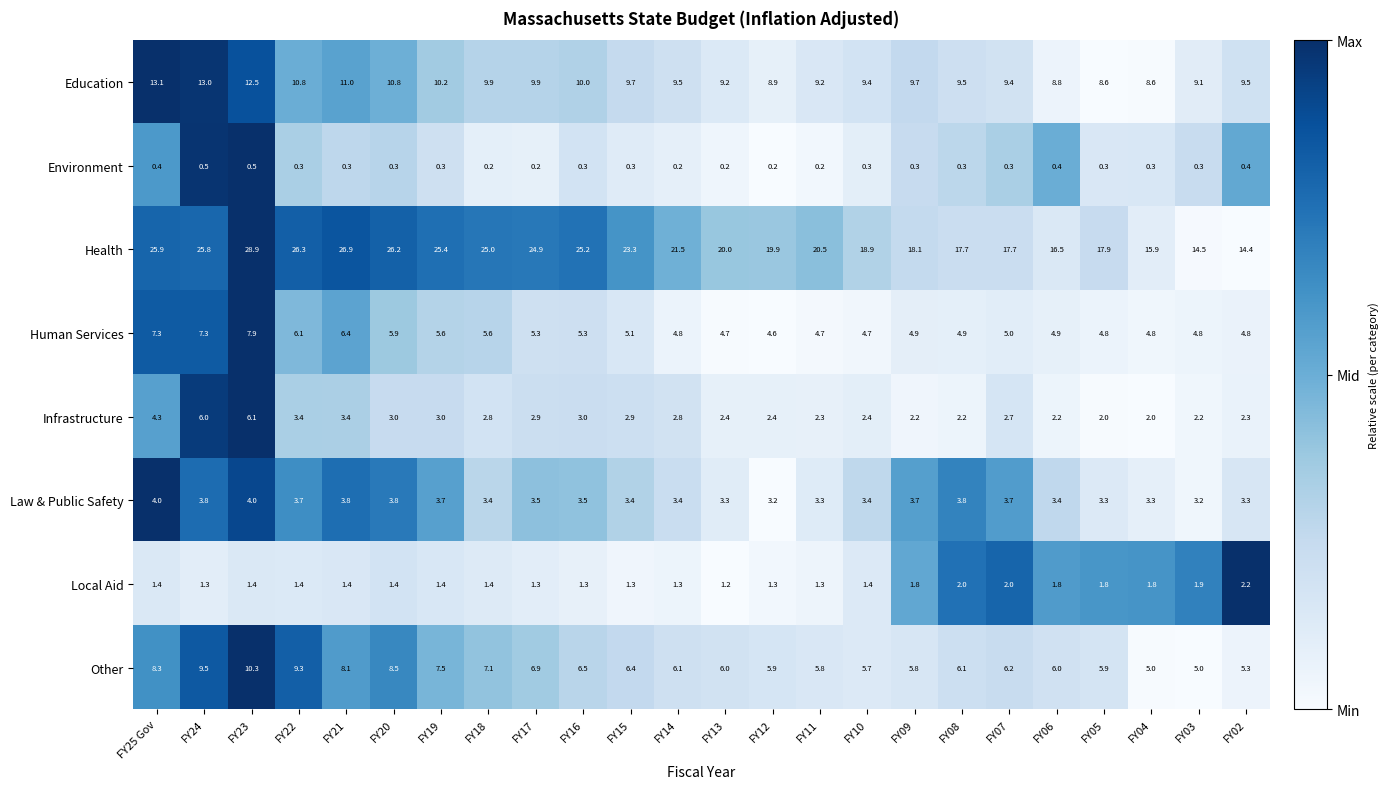

Count the Local Aid values in the range 1 to 2.

23